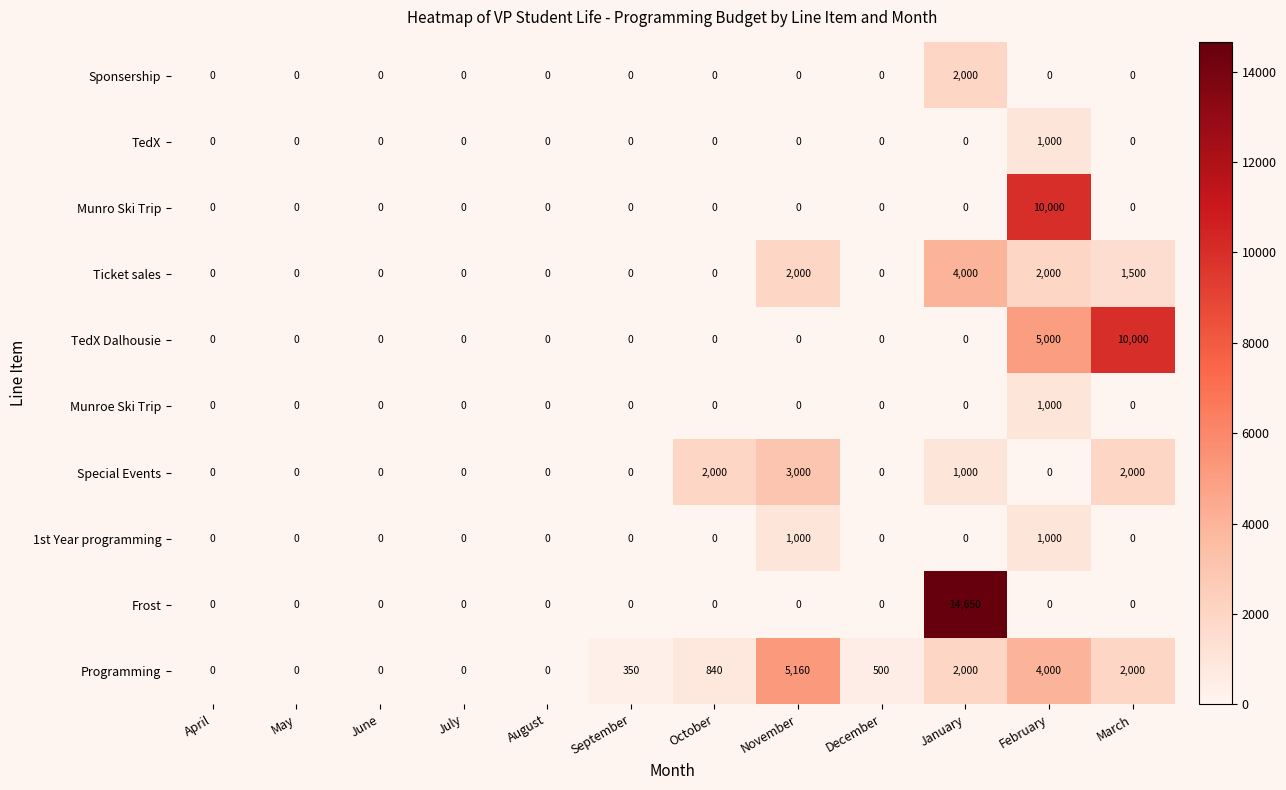

How many distinct data groups are displayed?

10